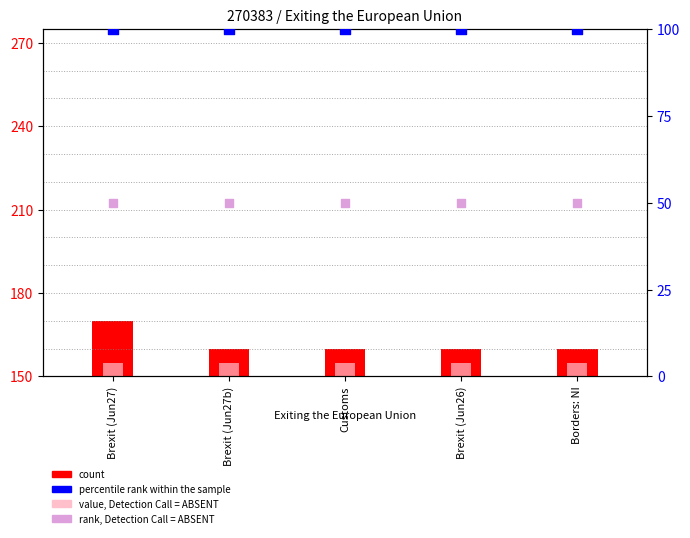

At which category is the sum across all series the highest?

Brexit (Jun27)